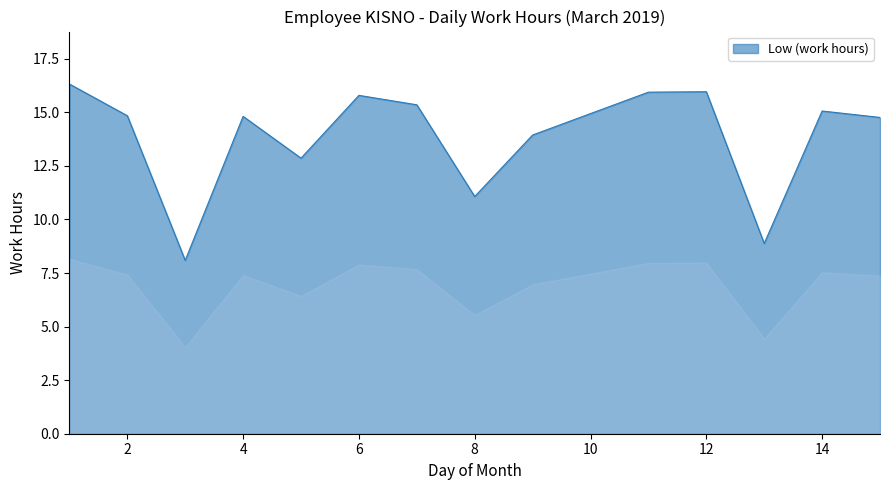

What is the greatest value displayed?

16.3